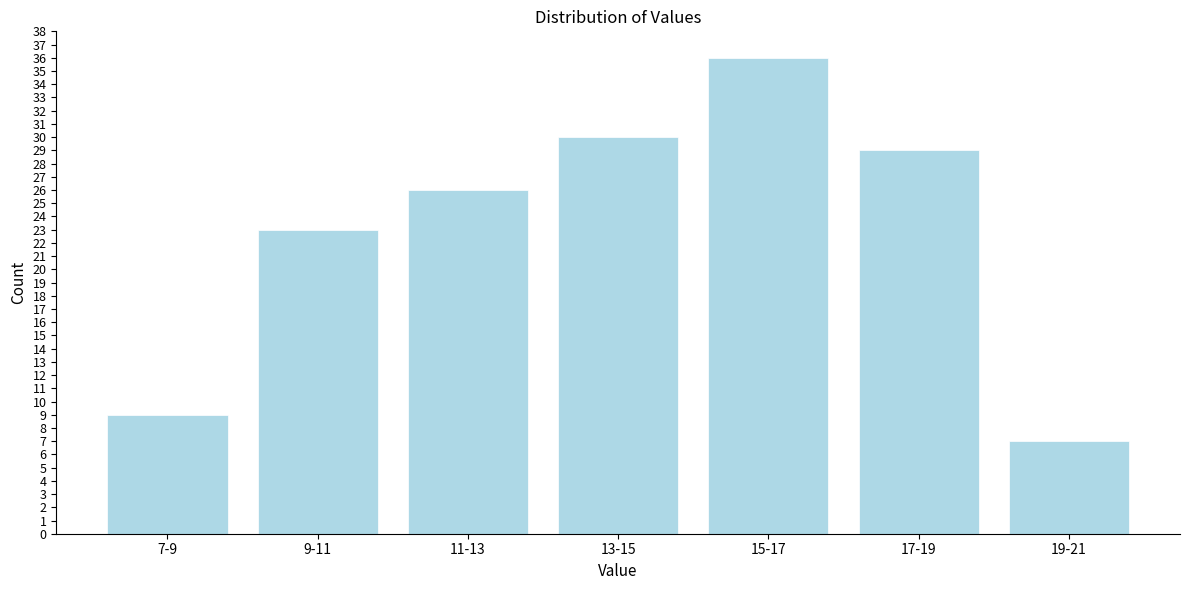

Reading right to left, list all the values displayed in this chart.

19-21=7	17-19=29	15-17=36	13-15=30	11-13=26	9-11=23	7-9=9